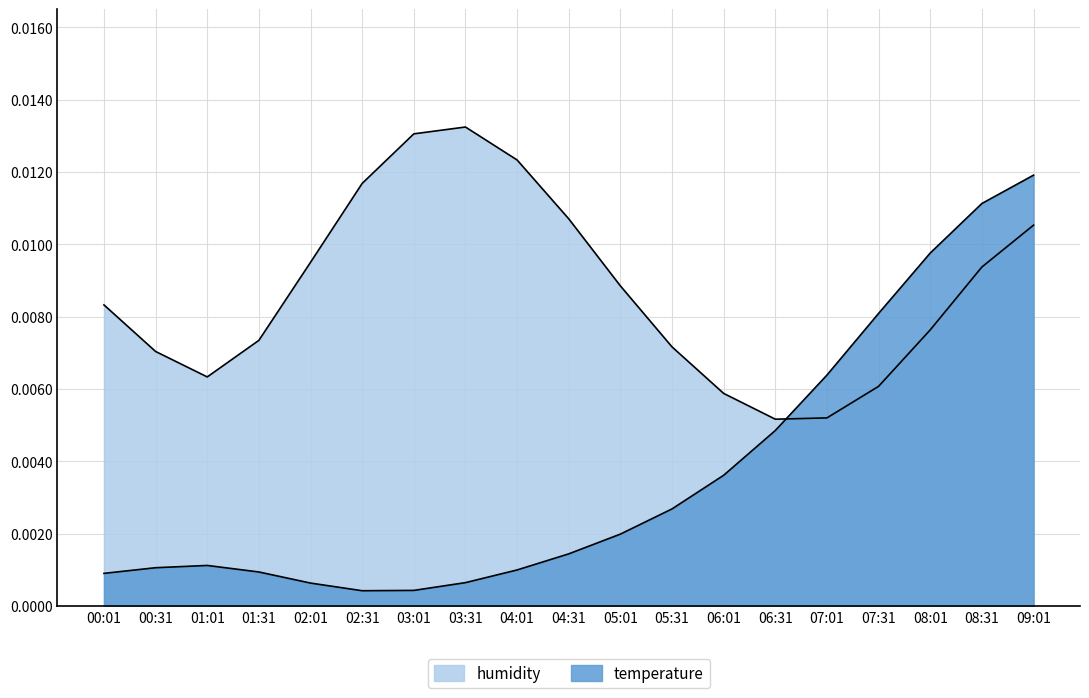

What position from the left is 04:01?

9